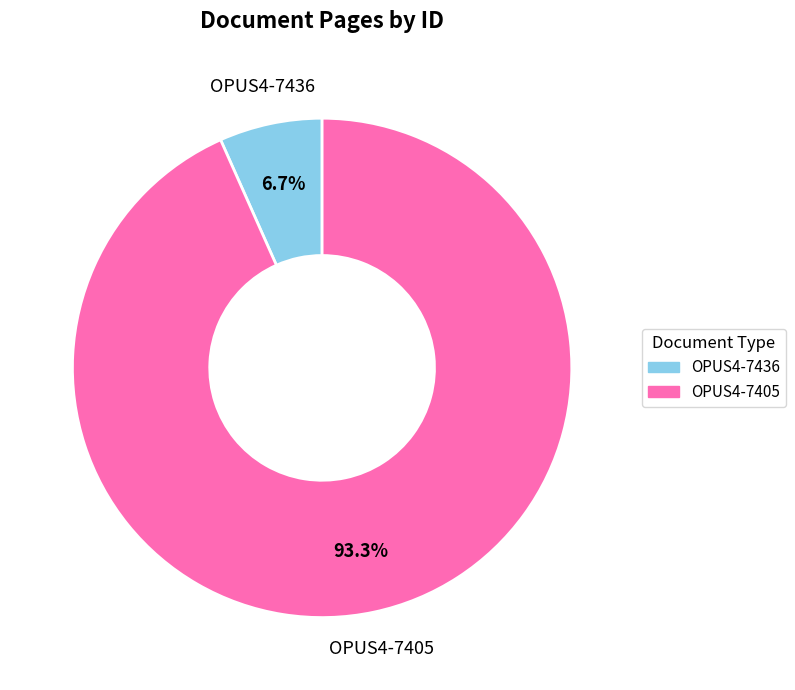

What is the majority slice?

OPUS4-7405